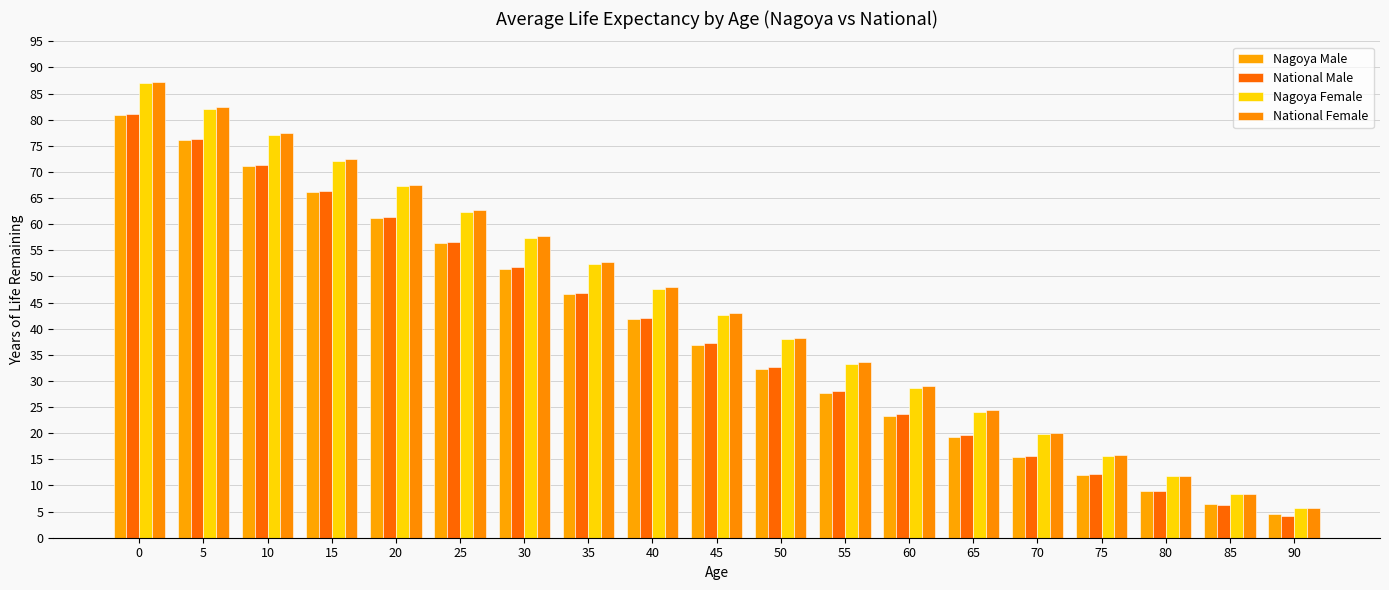

What is the difference between the Nagoya Female values at 20 and 55?

33.9